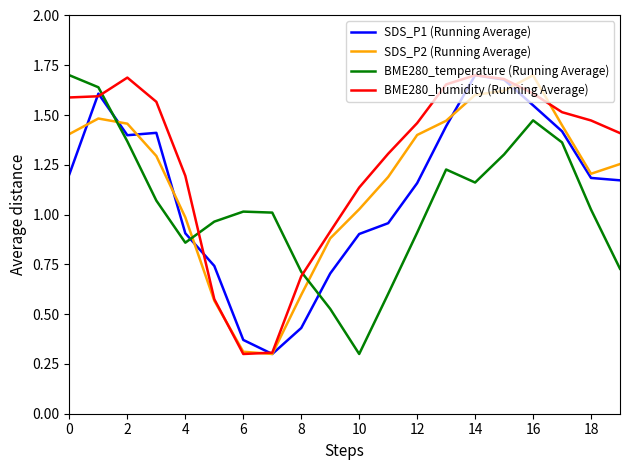

Which series ends up on top after the final intersection of BME280_temperature (Running Average) and SDS_P2 (Running Average)?

SDS_P2 (Running Average)